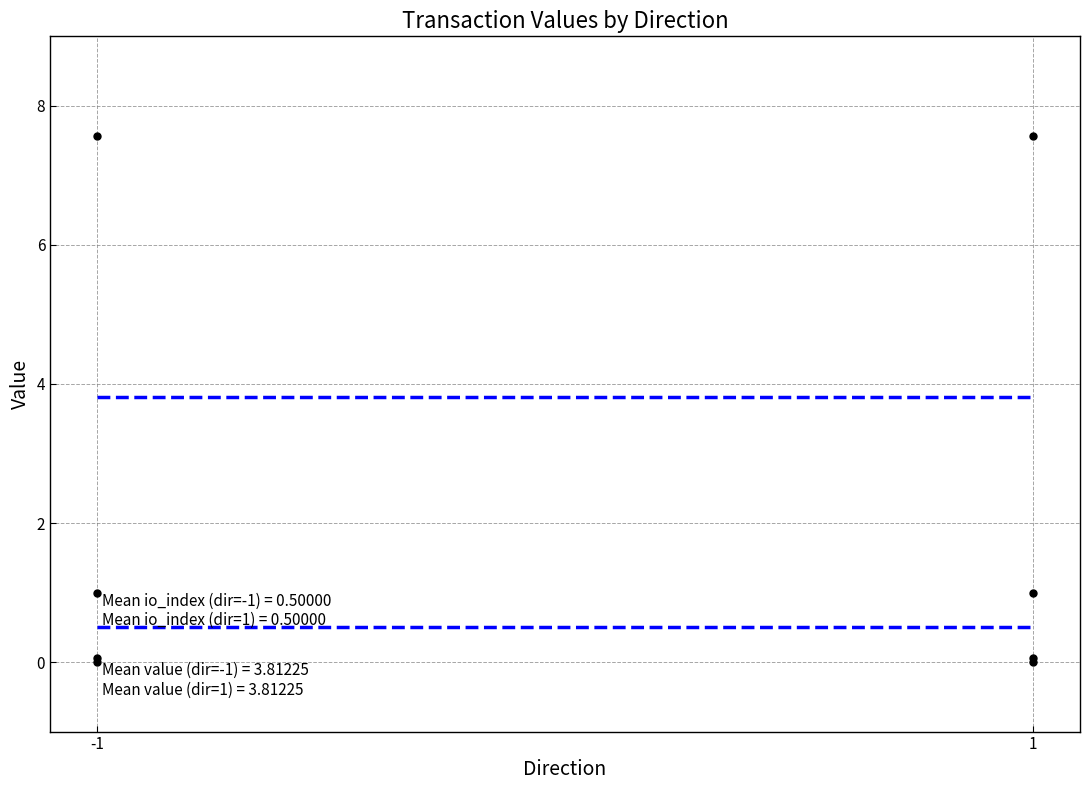

True or false: value and io_index intersect in this chart.

False